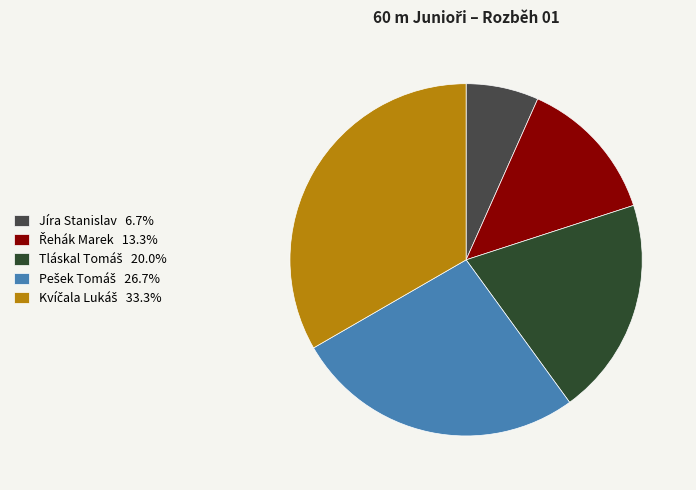

What is the total percentage of Řehák Marek and Tláskal Tomáš?

33.3%